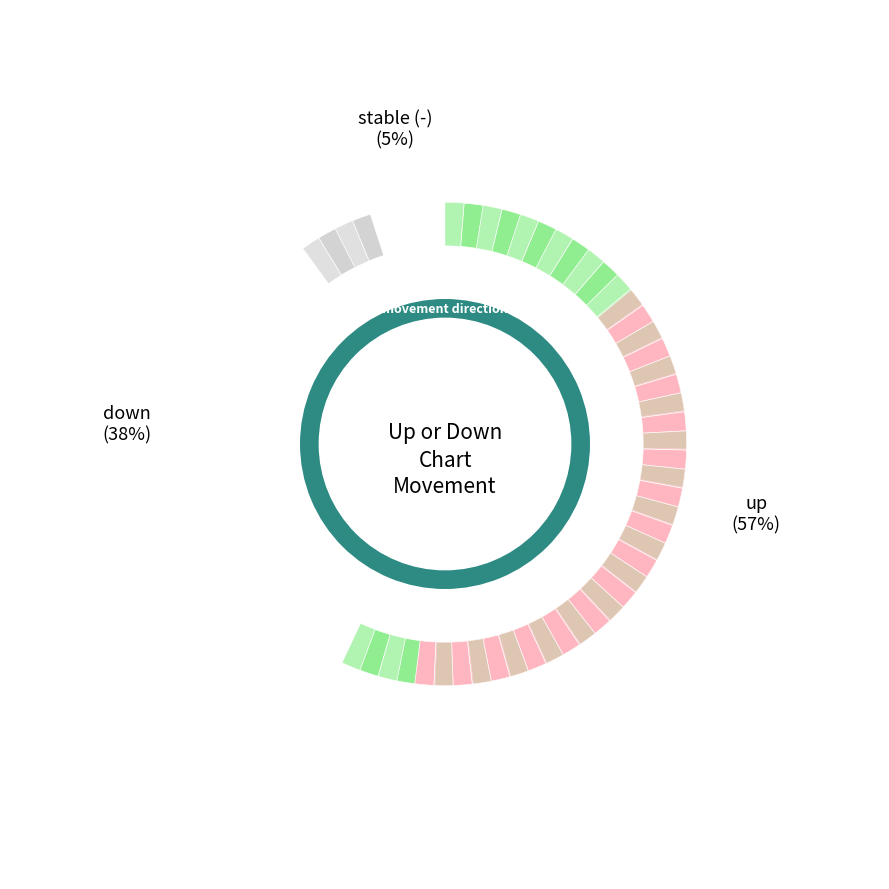

To the nearest percent, what is the combined percentage of up and -?

62%